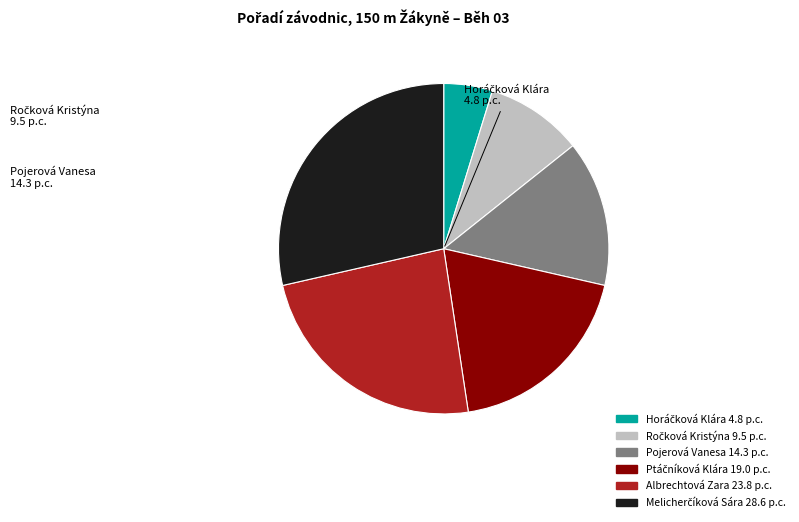

Is there a majority slice in this chart?

No